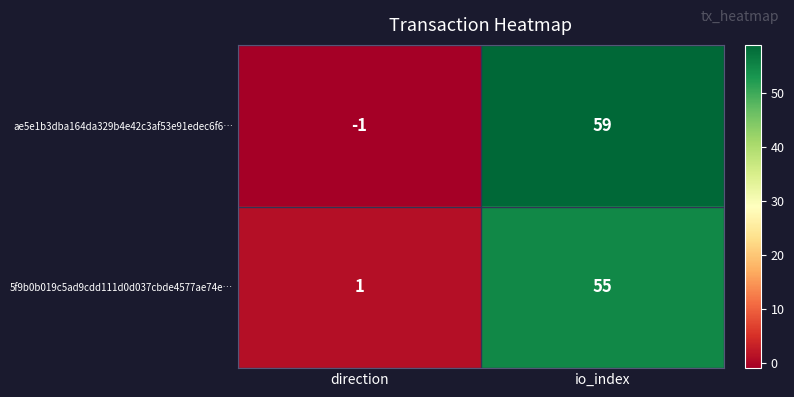

Reading left to right, what are all the values shown in this chart?

ae5e1b3dba164da329b4e42c3af53e91edec6f6…: -1	59
5f9b0b019c5ad9cdd111d0d037cbde4577ae74e…: 1	55